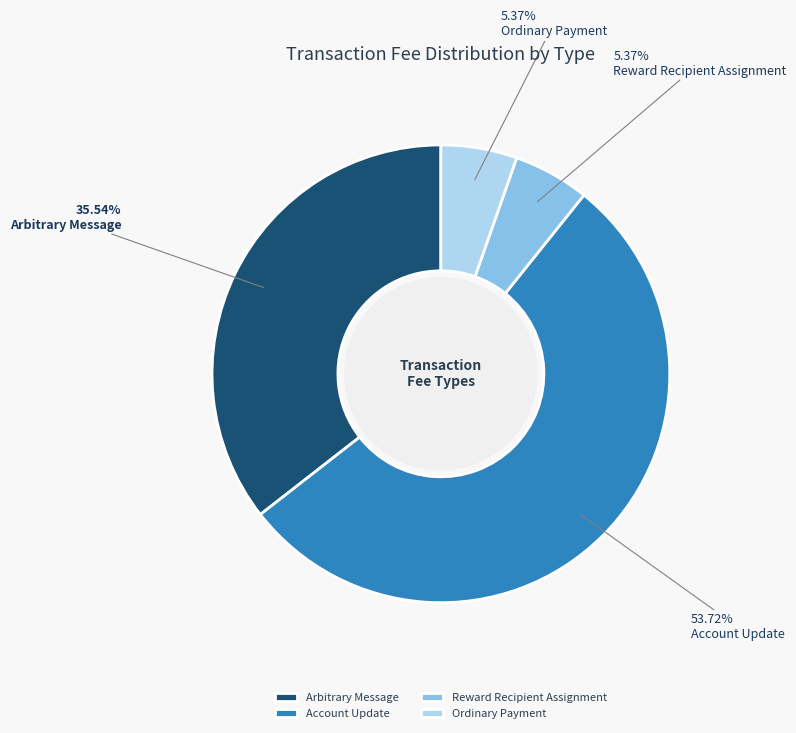

The Reward Recipient Assignment slice represents 5% of the pie. True or false?

True